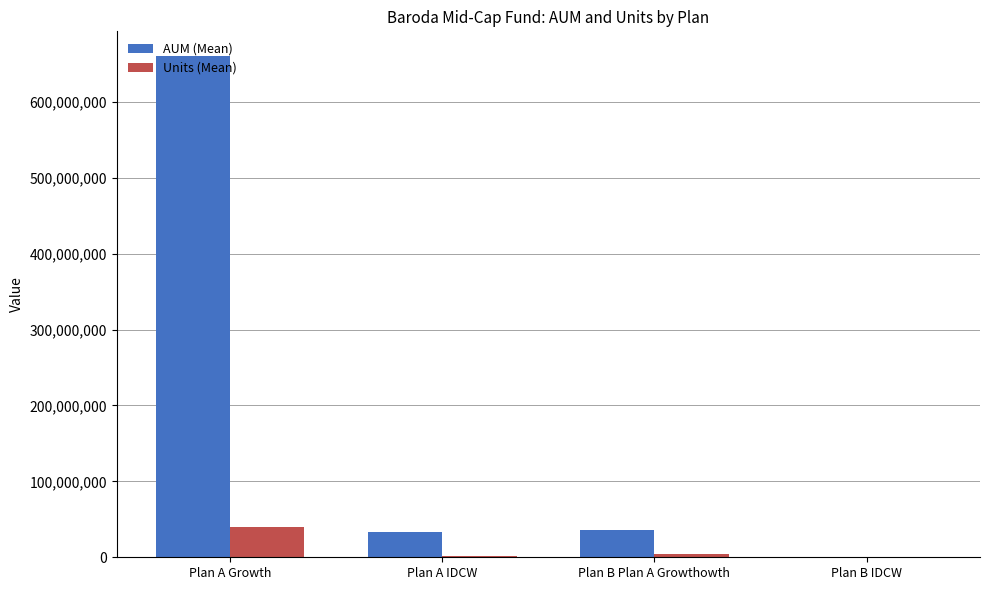

Which series has the widest spread of values?

AUM (Mean)